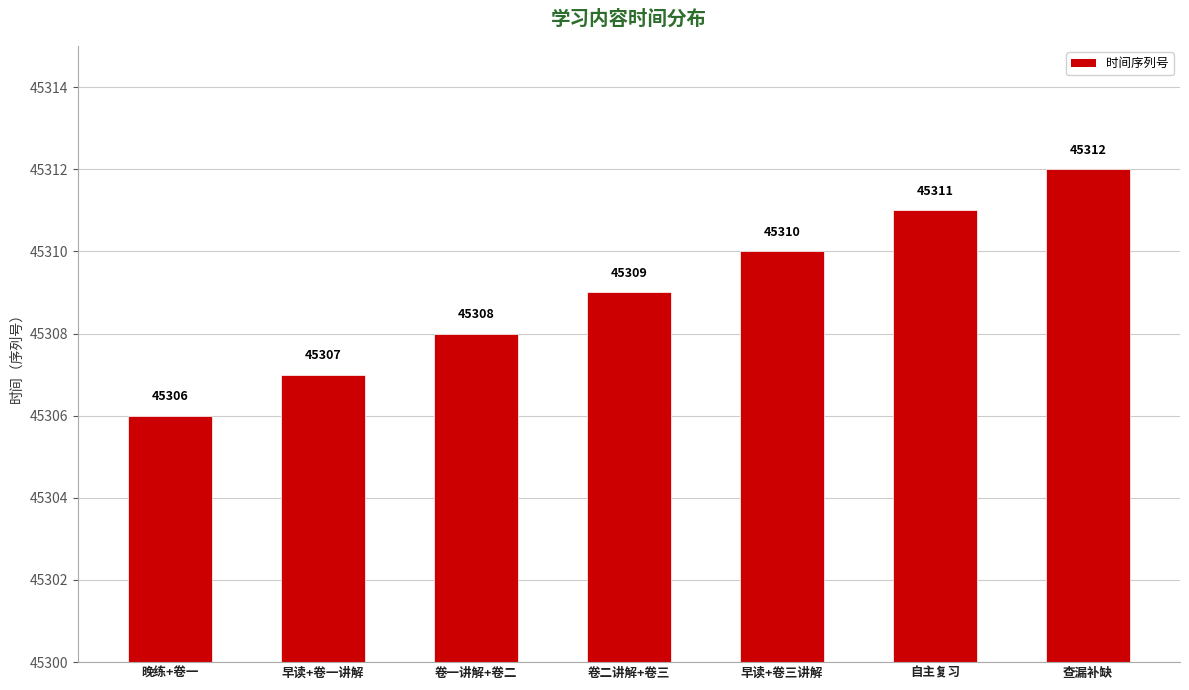

The value at 早读+卷一讲解 is 45307. True or false?

True